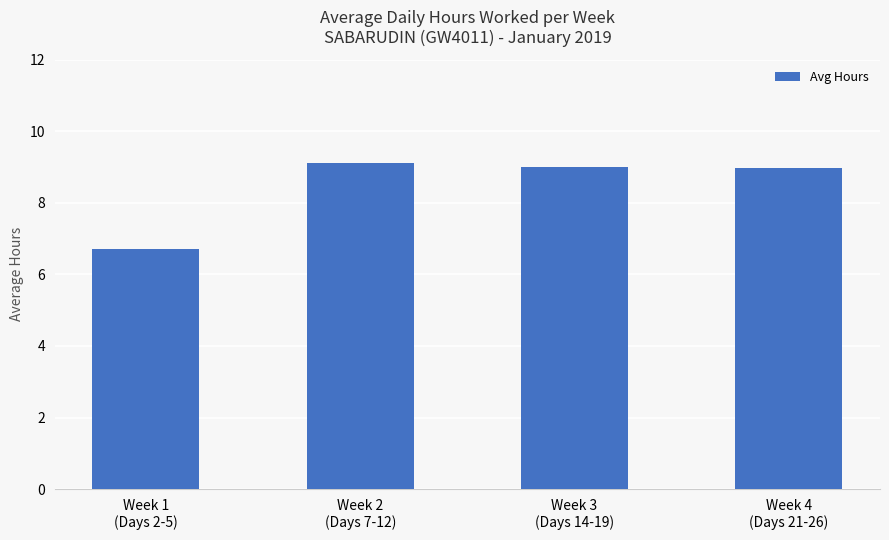

Which label corresponds to the smallest value in the chart?

Week 1
(Days 2-5)